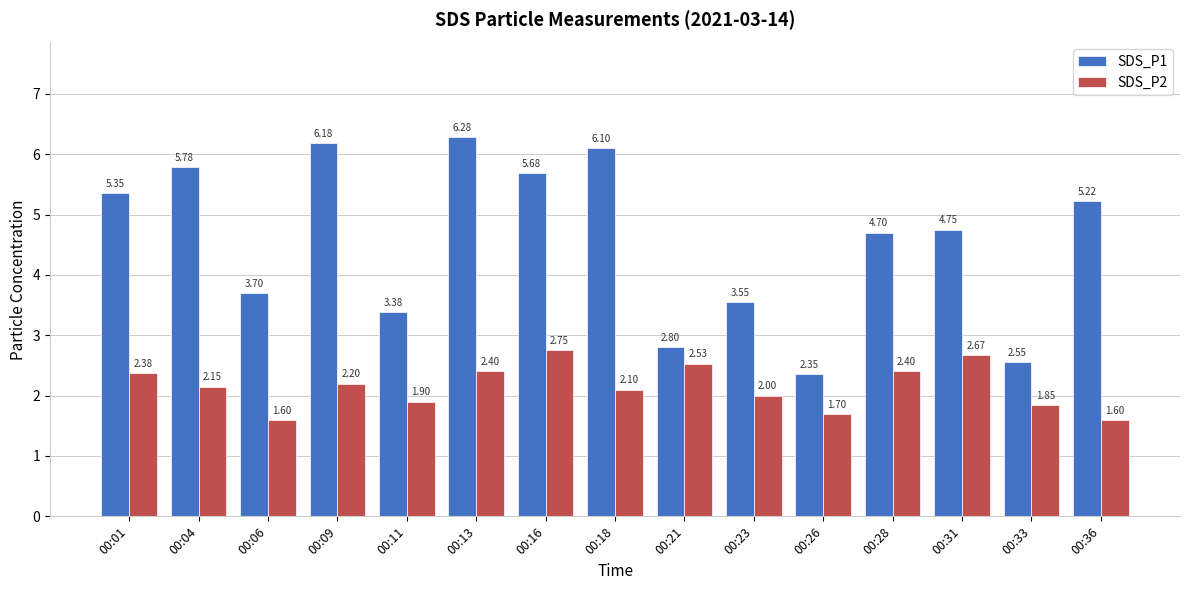

What is the maximum value for SDS_P2?

2.8